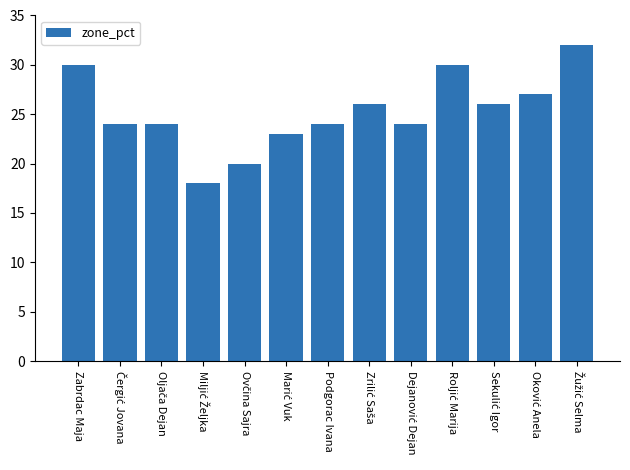

What value does the data have at Zabrdac Maja, to the nearest 10?

30